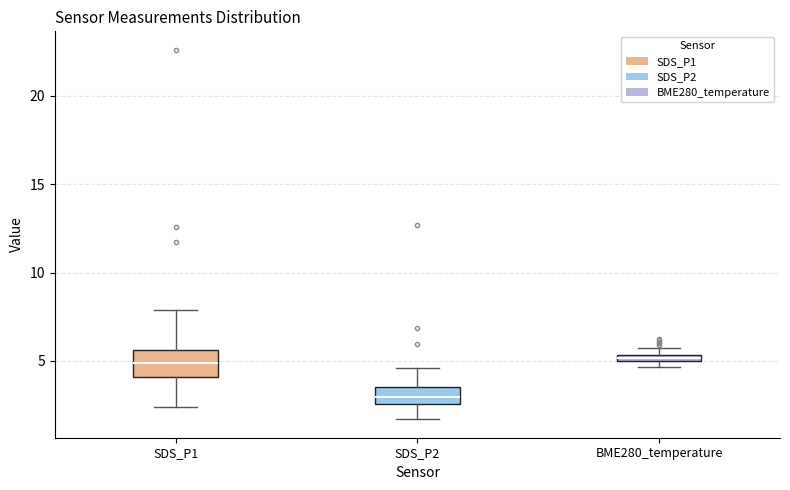

Which box's median line is the lowest?

SDS_P2